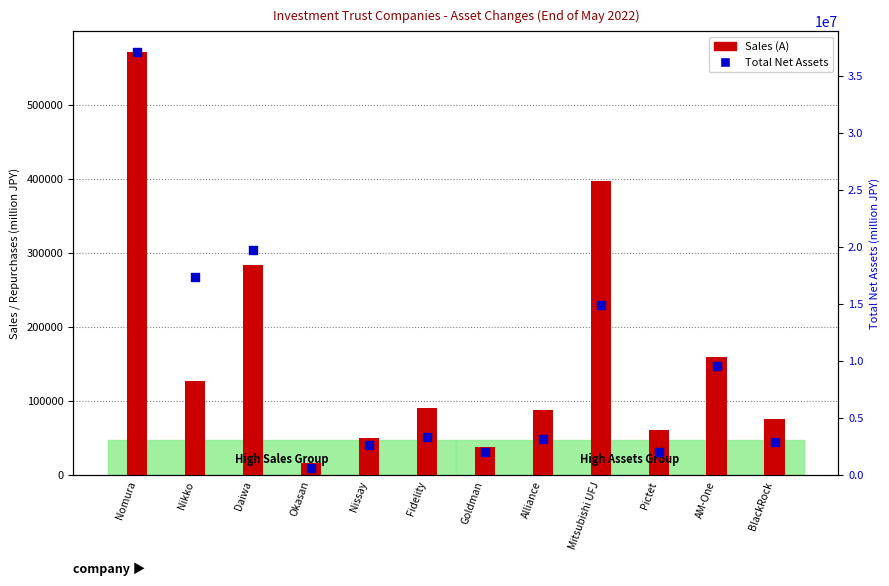

What are all the series names shown in the legend?

Sales (A), Total Net Assets